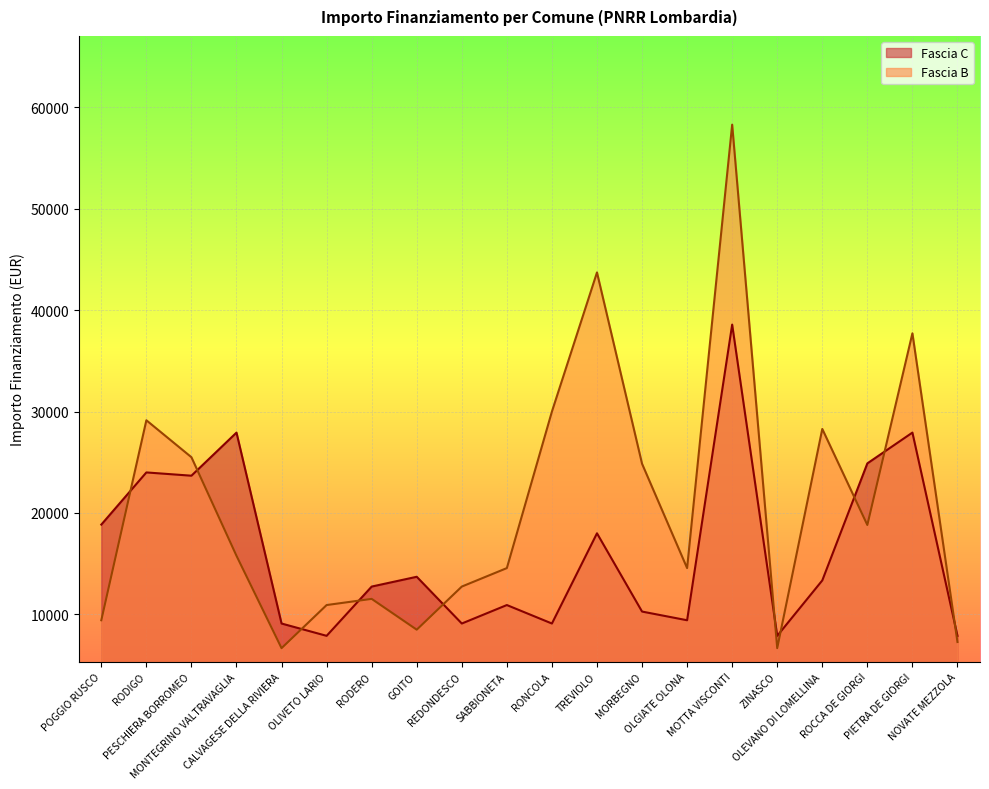

What is the label of the 3rd point from the right?

ROCCA DE GIORGI